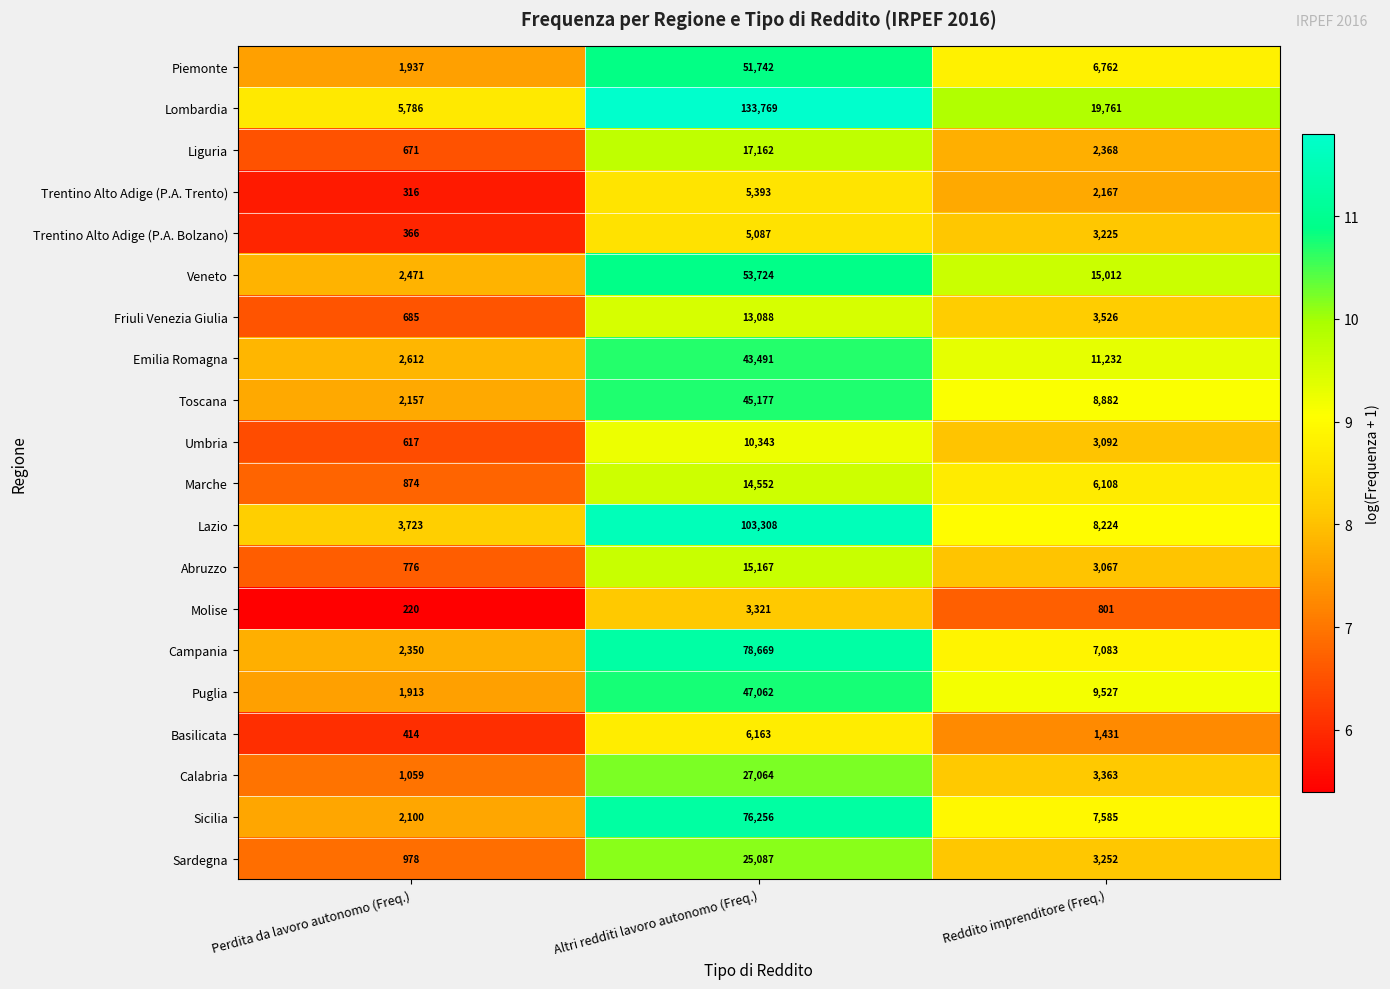

The value of Abruzzo at Altri redditi lavoro autonomo (Freq.) is 15167. True or false?

True